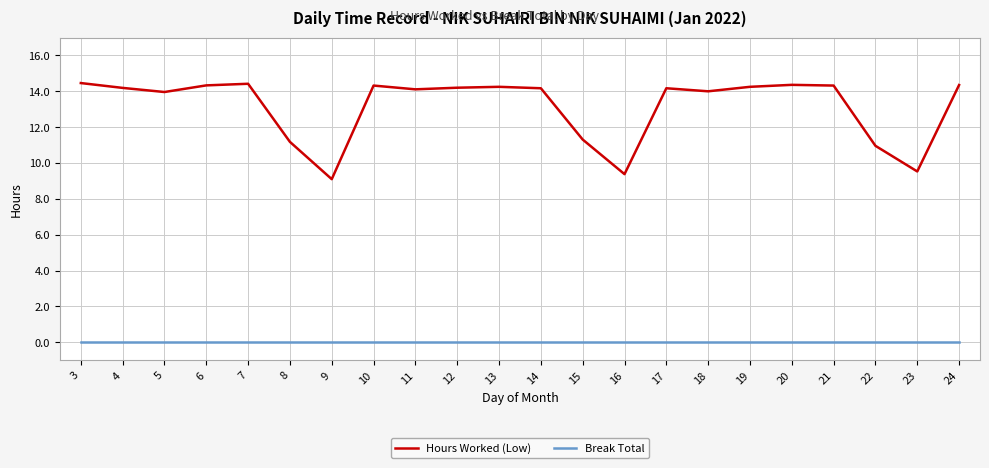

What is the total value across all series at 5?

14.0